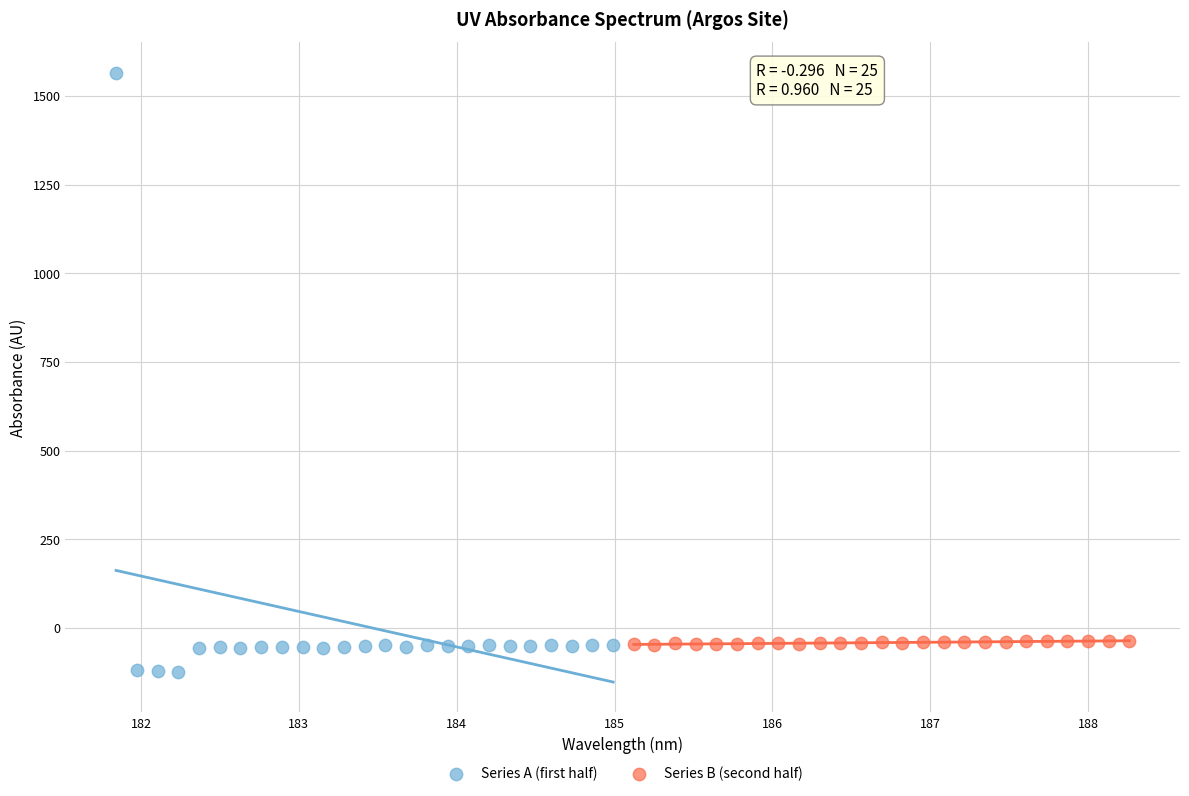

Which series reaches the maximum Y coordinate?

Series A (first half)